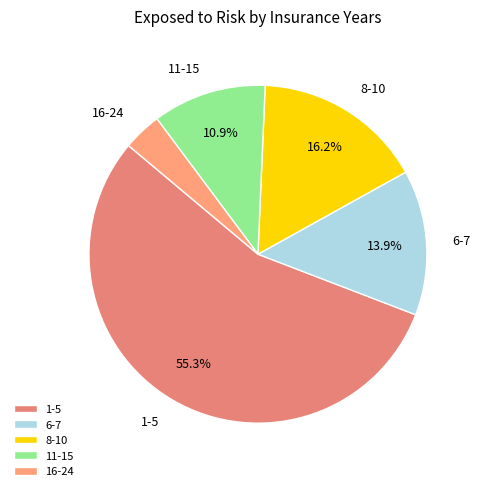

To the nearest percent, what percentage of the pie is 1-5?

55%